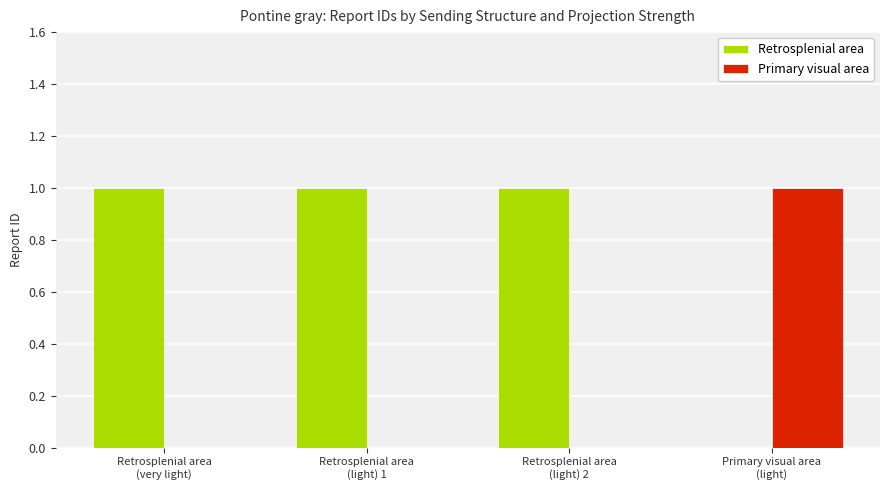

What is the sum of all Primary visual area values?

1